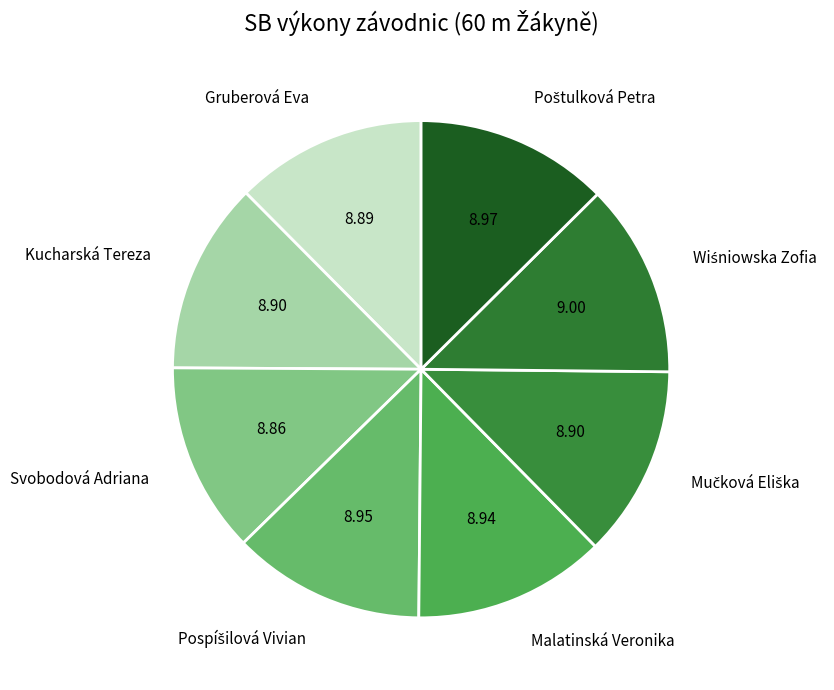

How many slices are in this pie chart?

8